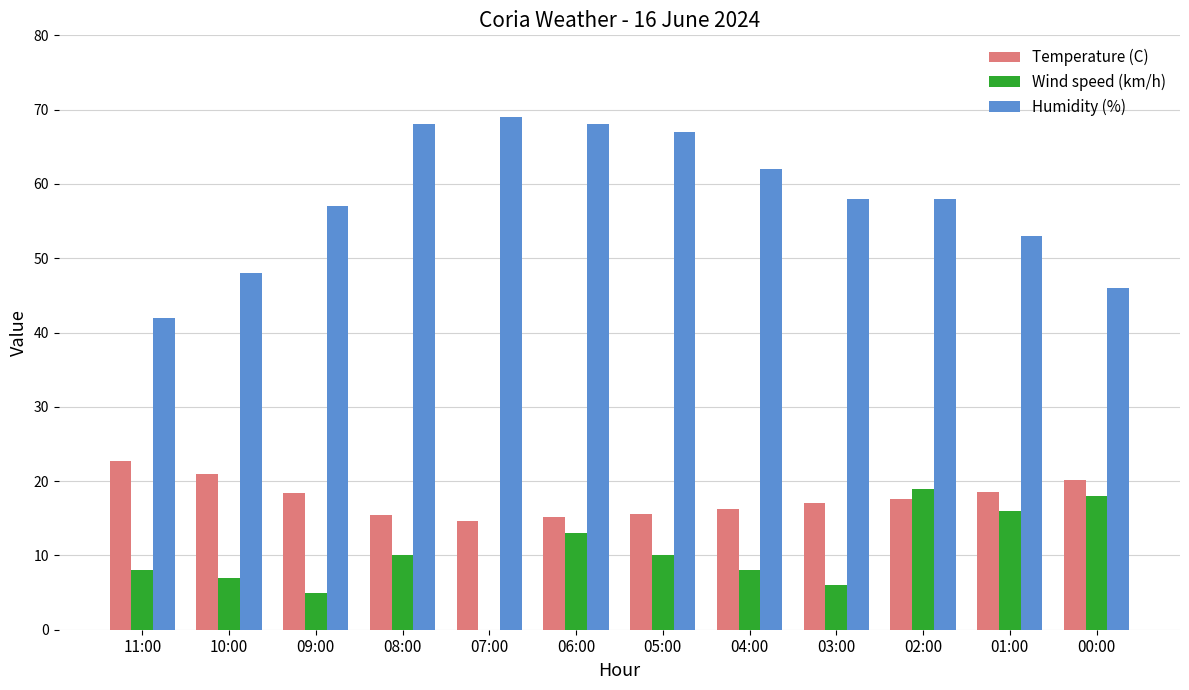

True or false: Humidity (%) has a value of 75.1 at 11:00.

False